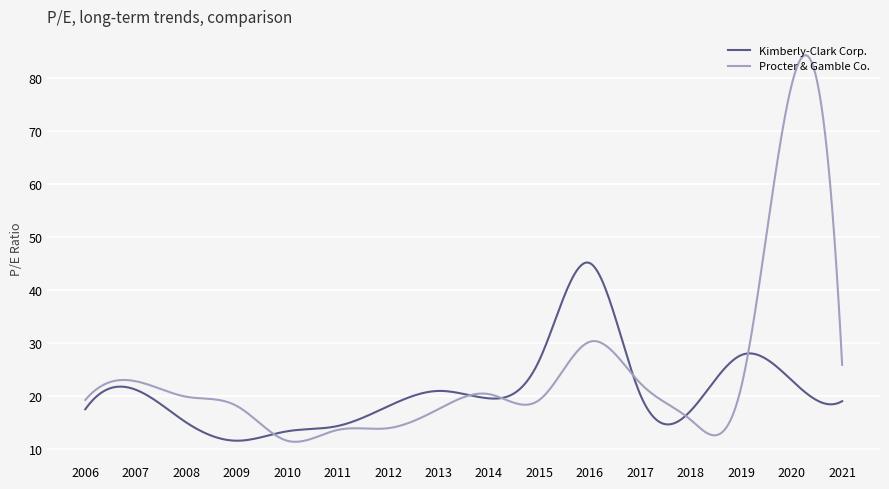

What is the greatest value displayed?

84.3